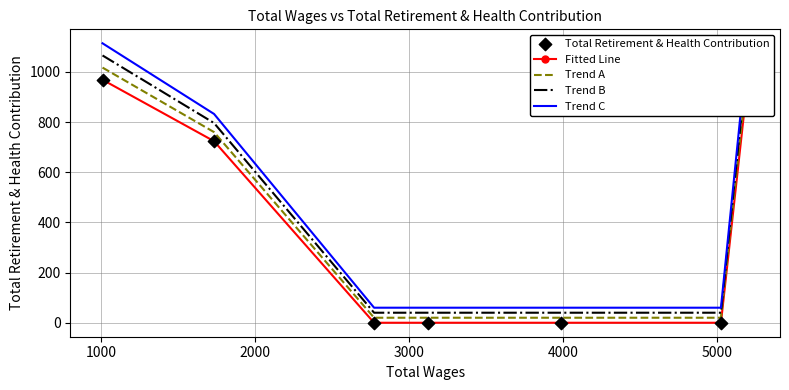

What are all the series names shown in the legend?

Fitted Line, Trend A, Trend B, Trend C, Total Retirement & Health Contribution